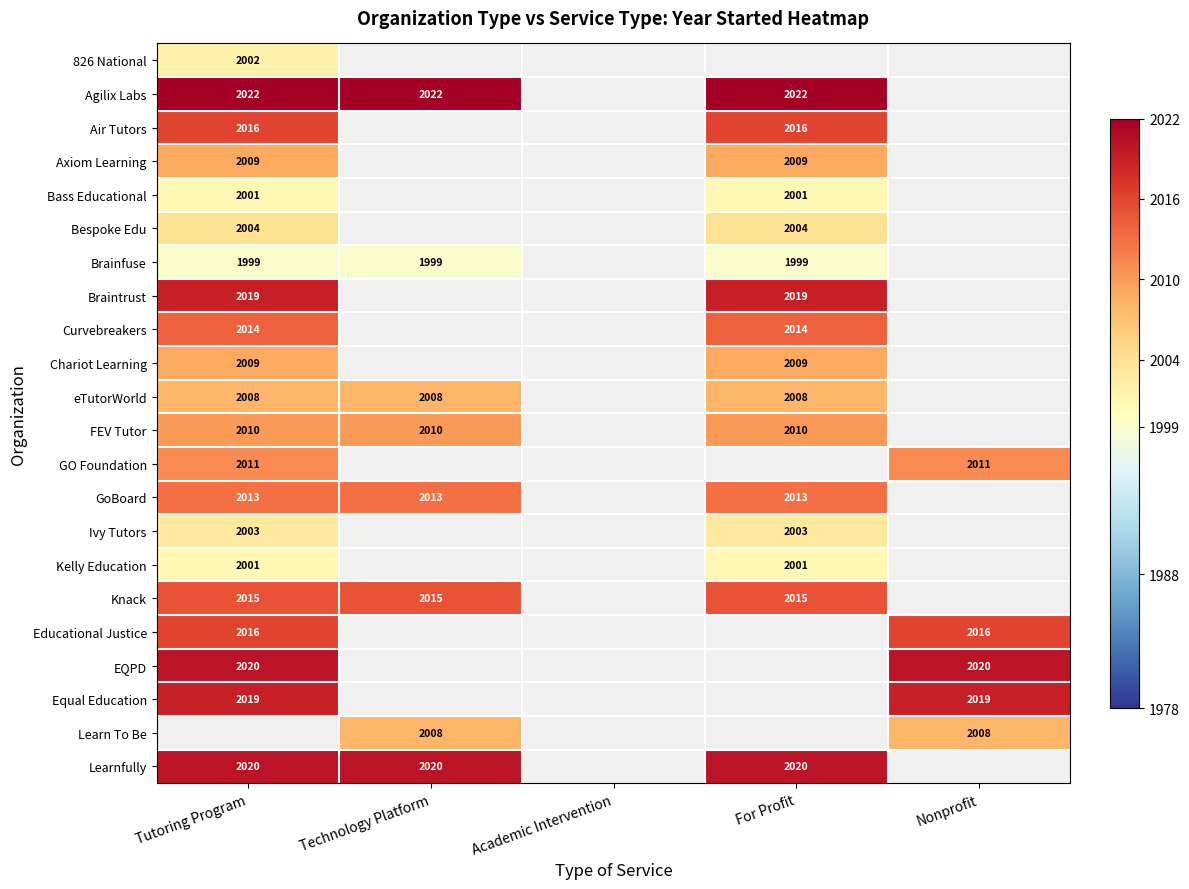

At how many categories does at least one series exceed 2020?

3